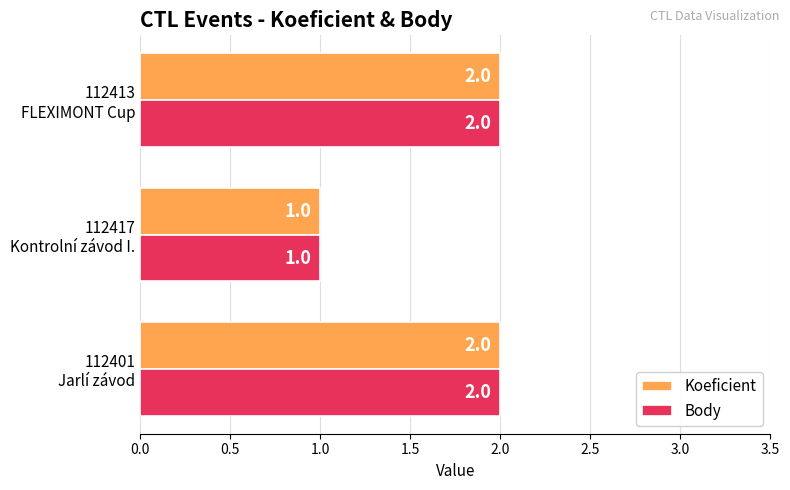

How many Koeficient values are between 1 and 2?

3